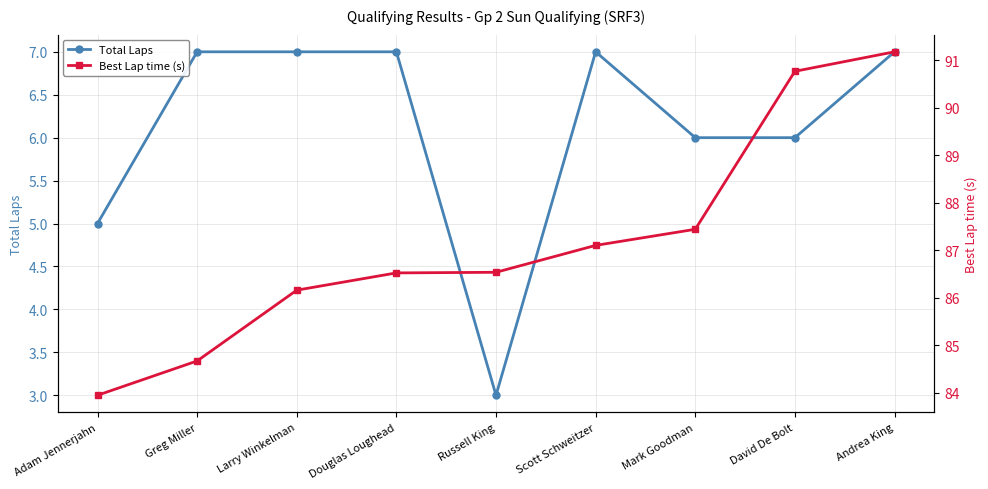

Reading left to right, list all the values displayed in this chart.

Total Laps: Adam Jennerjahn=5.0	Greg Miller=7.0	Larry Winkelman=7.0	Douglas Loughead=7.0	Russell King=3.0	Scott Schweitzer=7.0	Mark Goodman=6.0	David De Bolt=6.0	Andrea King=7.0
Best Lap time (s): Adam Jennerjahn=83.9	Greg Miller=84.7	Larry Winkelman=86.2	Douglas Loughead=86.5	Russell King=86.5	Scott Schweitzer=87.1	Mark Goodman=87.4	David De Bolt=90.8	Andrea King=91.2